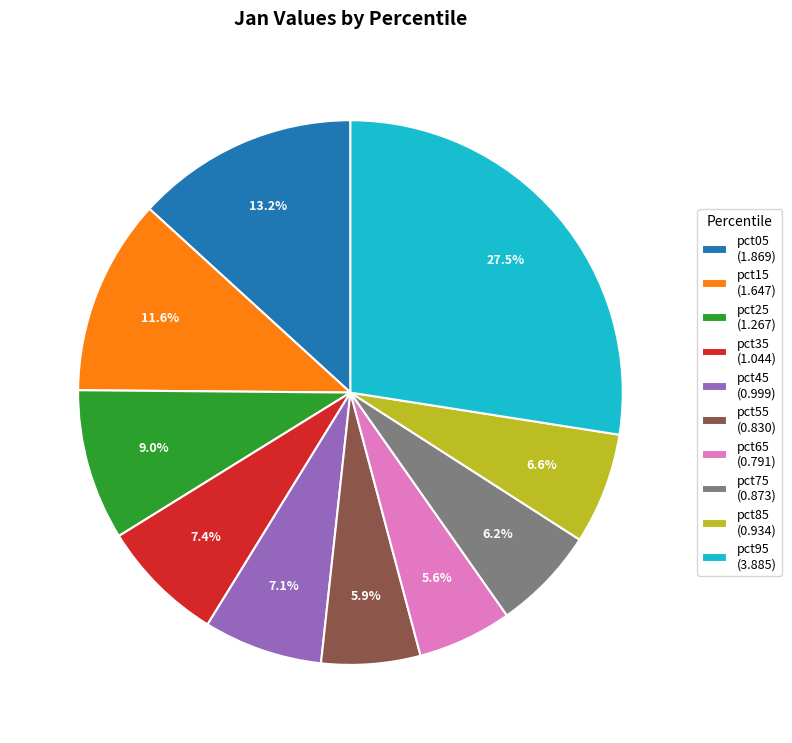

What percentage is NOT represented by pct45 (0.999)?

92.9%